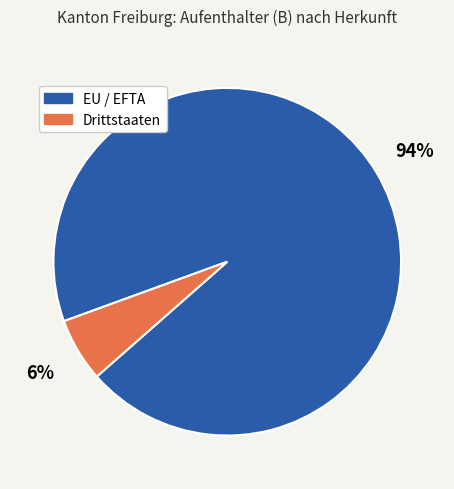

How many slices are in this pie chart?

2